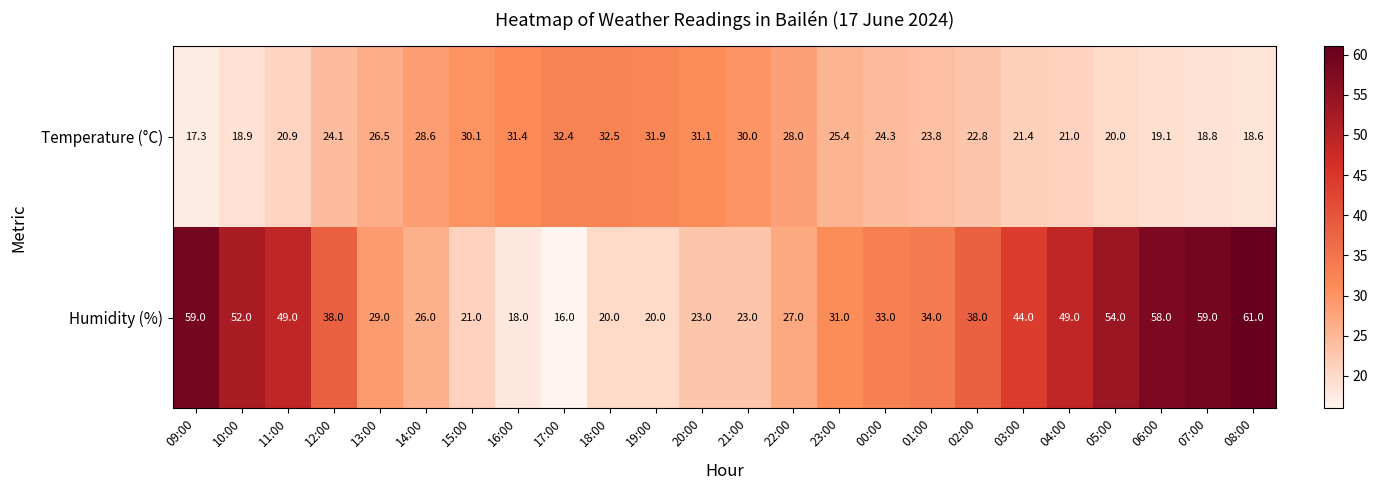

Between 16:00 and 20:00, which series saw the biggest shift?

Humidity (%)